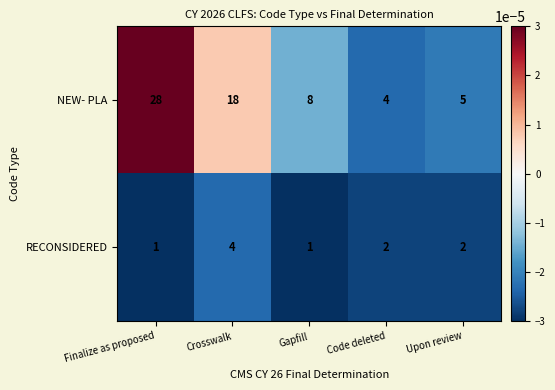

How many categories are shown in the chart?

5